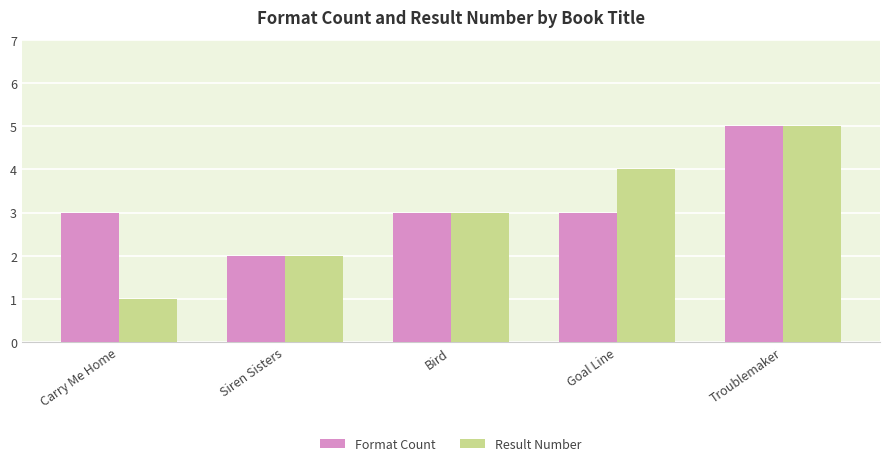

How many categories are shown in the chart?

5